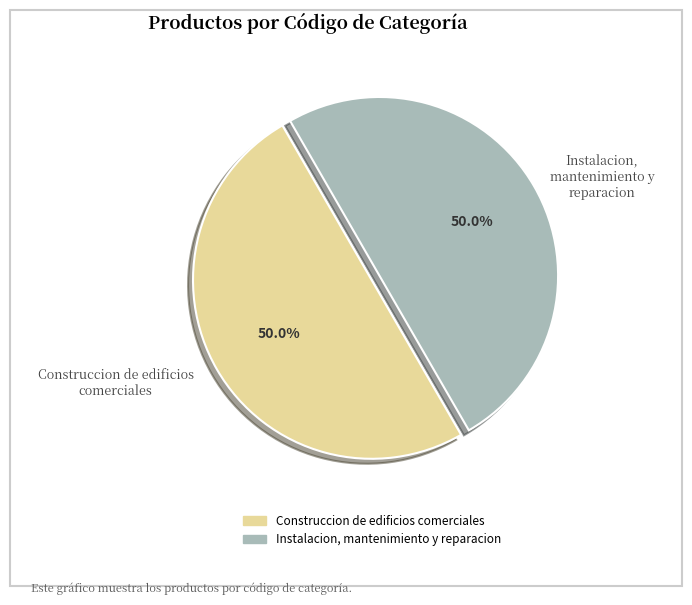

Combined, do Construccion de edificios comerciales and Instalacion, mantenimiento y reparacion account for over 50%?

Yes